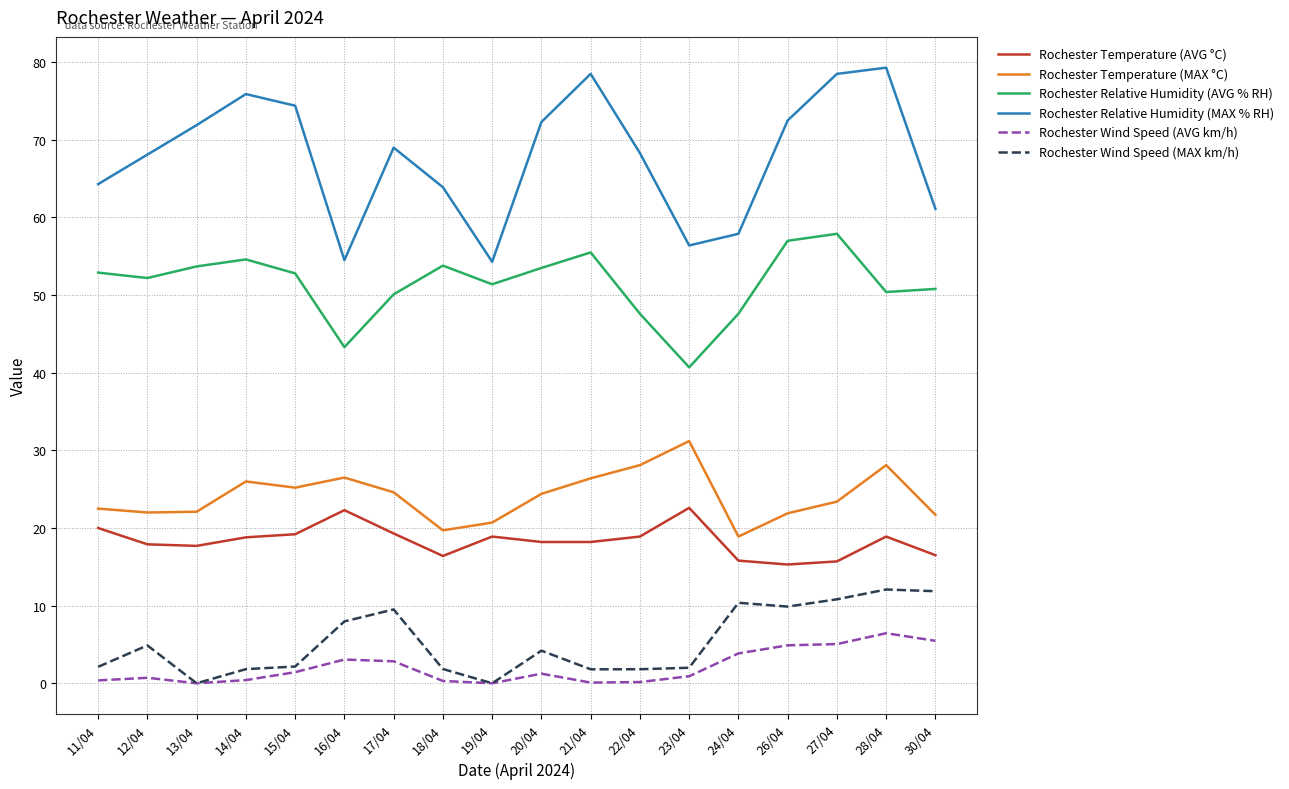

Which series has the largest range (max minus min)?

Rochester Relative Humidity (MAX % RH)